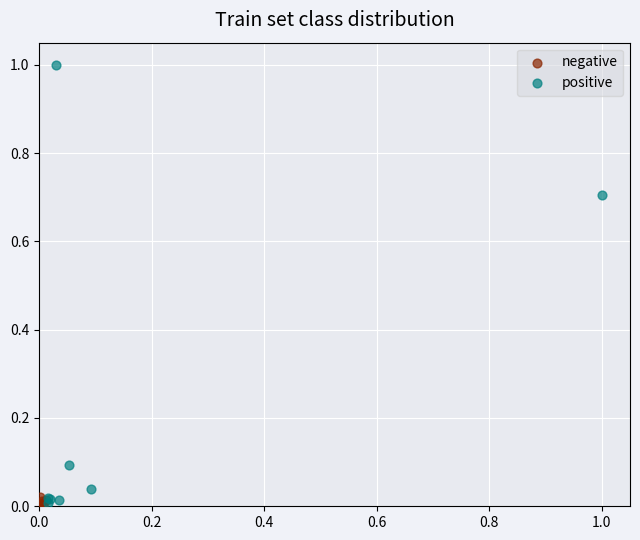

Which series has the largest Y range (max minus min)?

positive